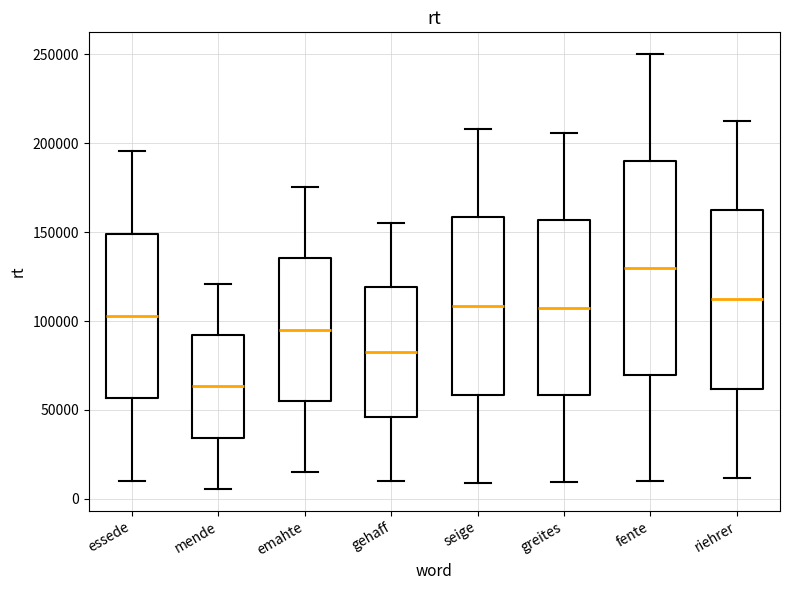

Reading left to right, read every box against the y-axis: the position of its median line, the range the box covers, and the ends of its whiskers. The values are not printed on the chart, so give them approximately, as read against the axis.

essede: median 105000, box 55000 to 150000, whiskers 10000 to 195000
mende: median 65000, box 35000 to 90000, whiskers 5000 to 120000
emahte: median 95000, box 55000 to 135000, whiskers 15000 to 175000
gehaff: median 85000, box 45000 to 120000, whiskers 10000 to 155000
seige: median 110000, box 60000 to 160000, whiskers 10000 to 210000
greites: median 110000, box 60000 to 155000, whiskers 10000 to 205000
fente: median 130000, box 70000 to 190000, whiskers 10000 to 250000
riehrer: median 110000, box 60000 to 160000, whiskers 10000 to 215000